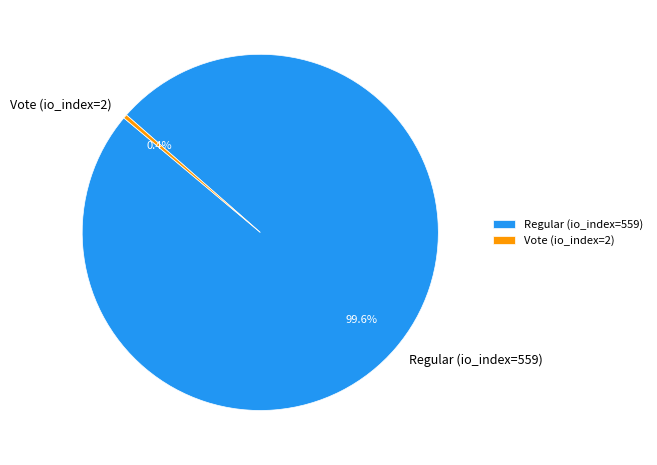

What percentage do Regular (io_index=559) and Vote (io_index=2) together represent?

100.0%